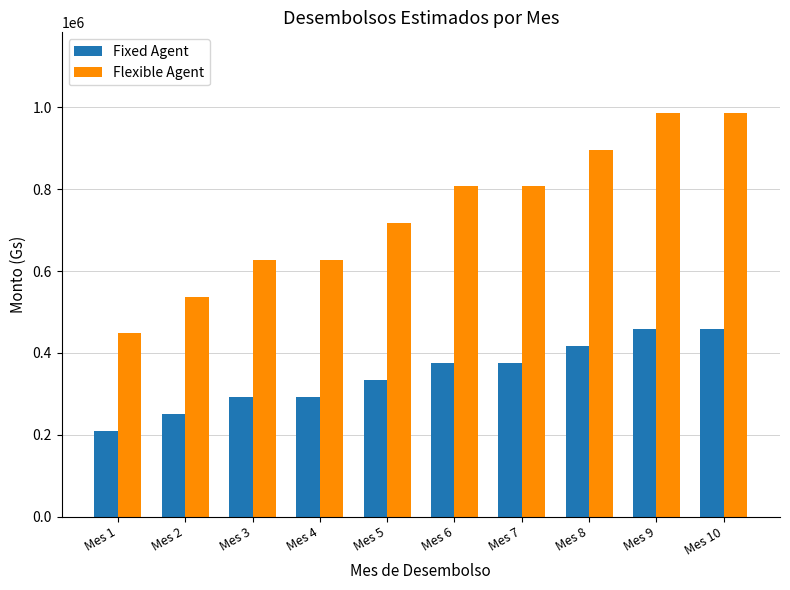

Is it true that Flexible Agent equals 627447.5 at Mes 4?

True